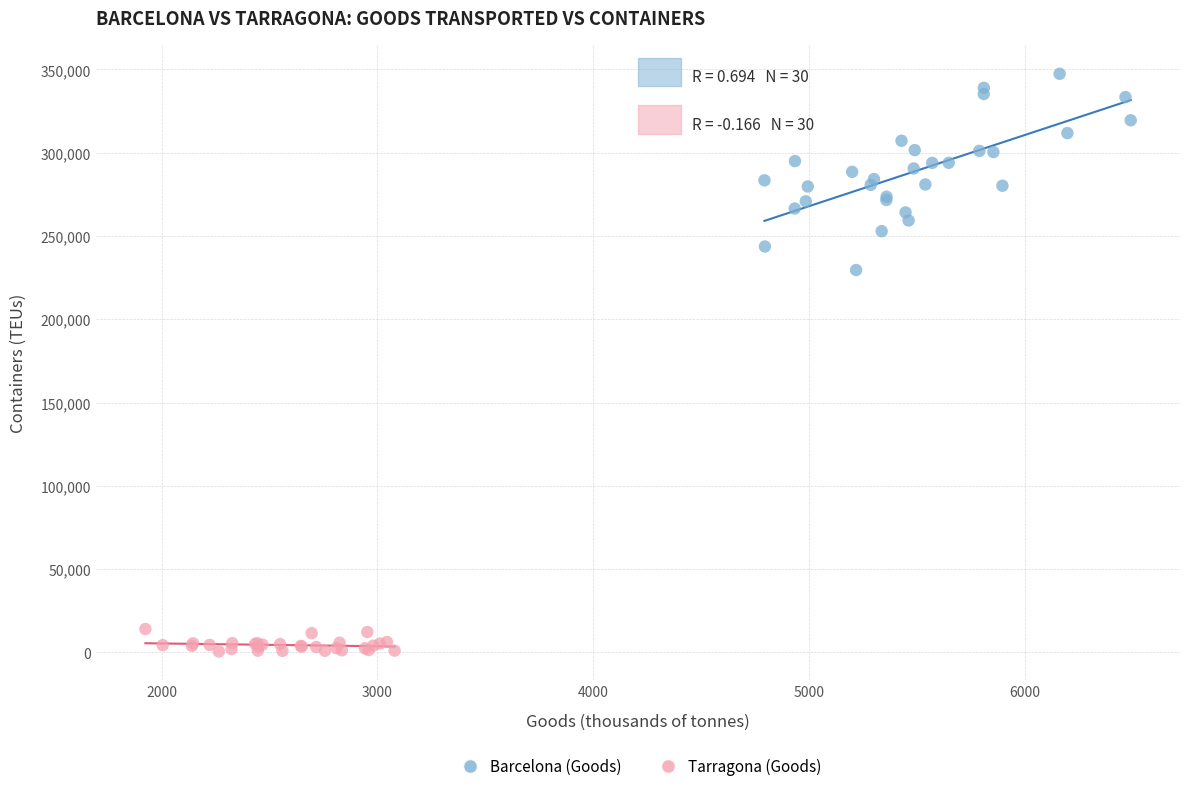

Which series contains the highest Y value?

Barcelona (Goods)